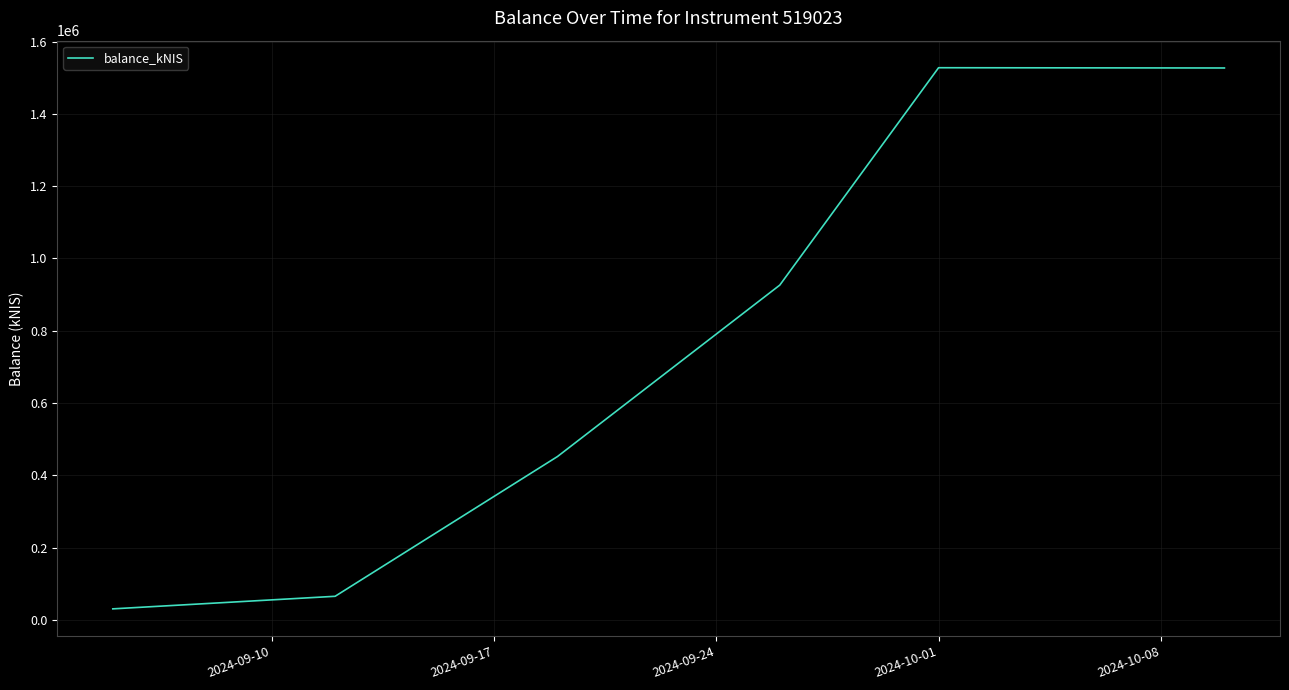

What is the difference between the second highest and minimum values?

1496589.3